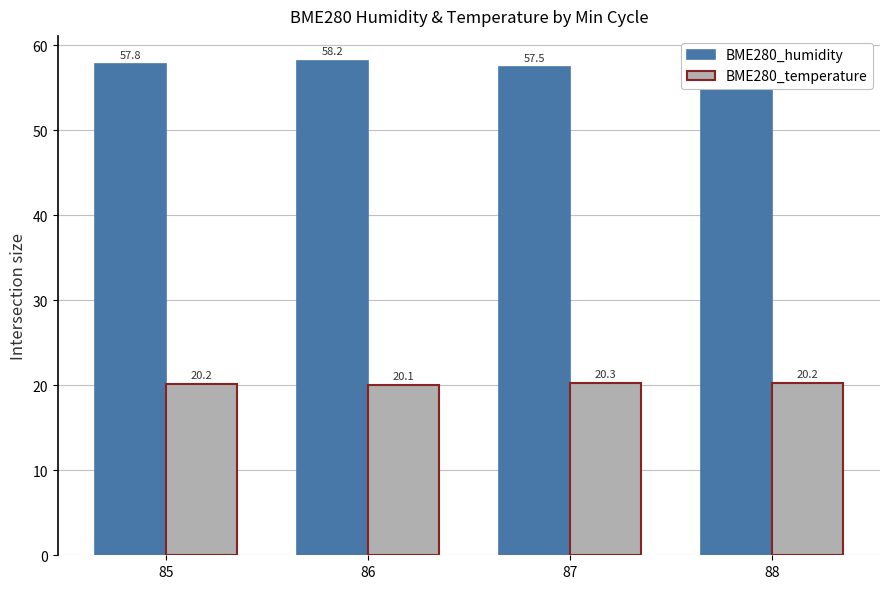

What is the difference between the highest and lowest values at 87?

37.1